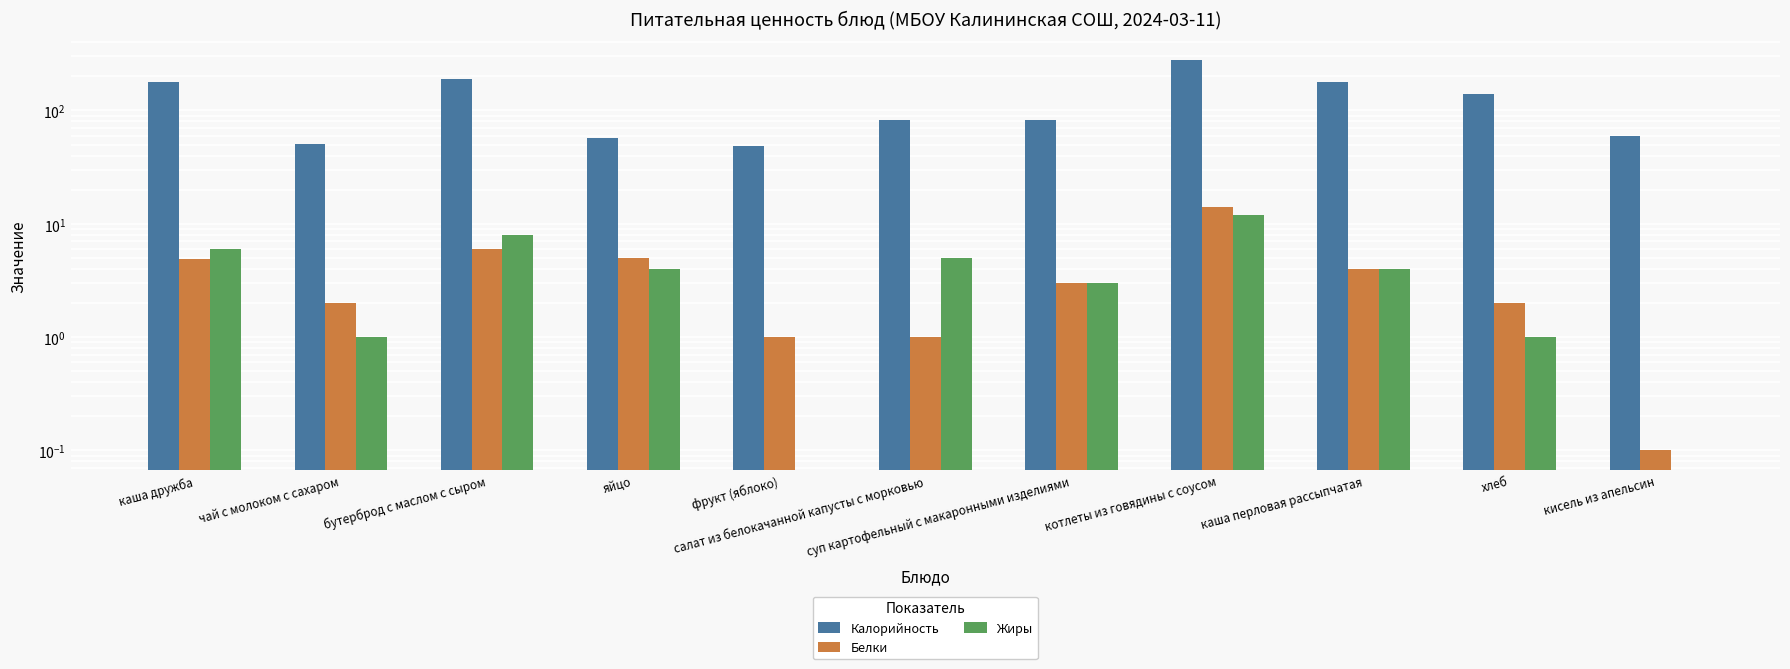

What is the highest value of the Жиры series?

12.0